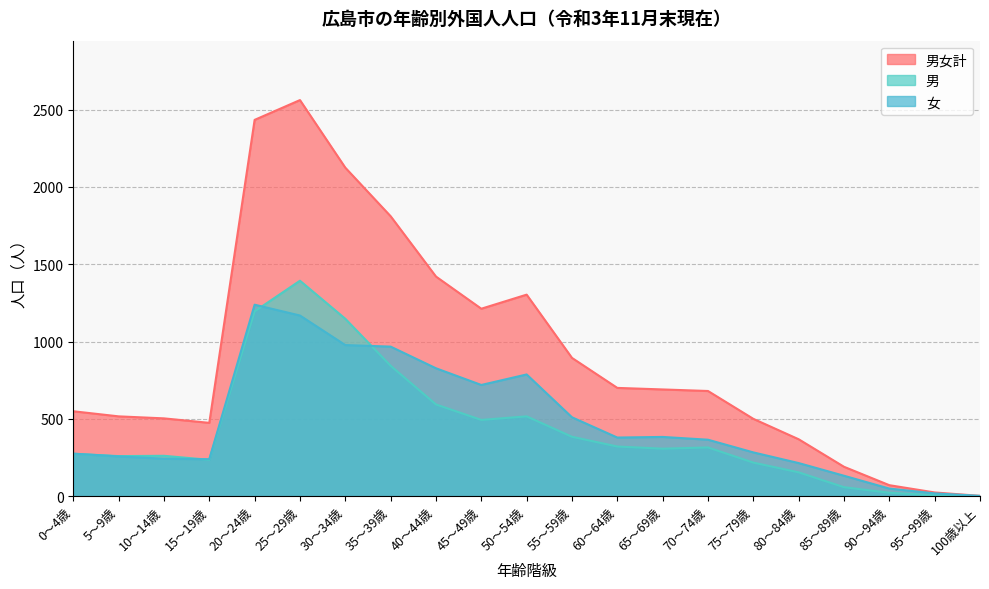

What is the difference between the highest and lowest values at 35～39歳?

967